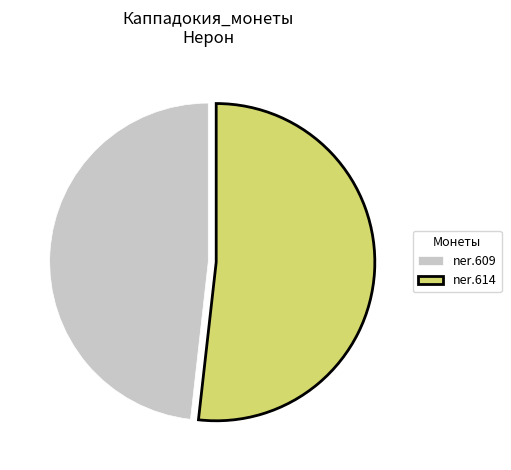

Do ner.609 and ner.614 together represent more than half of the pie?

Yes